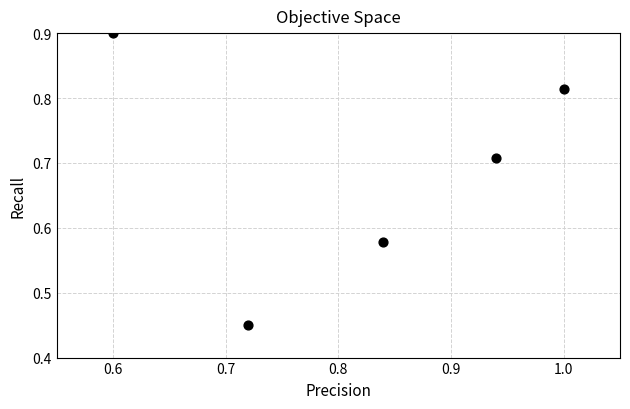

What is the range of X values (max minus min)?

0.4